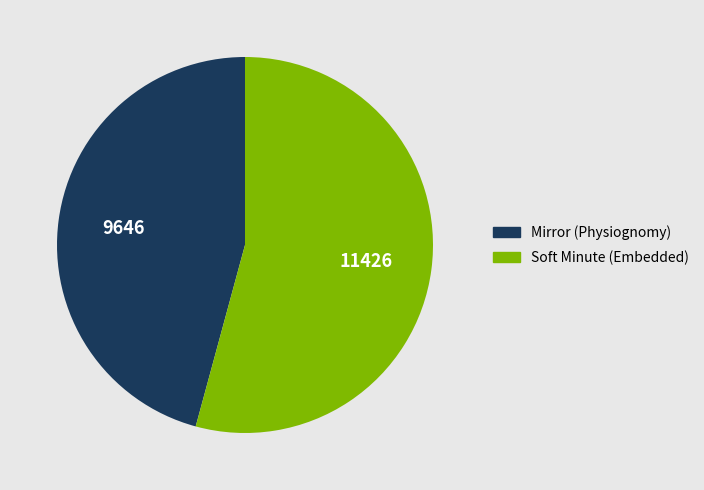

Is there a majority slice in this chart?

Yes